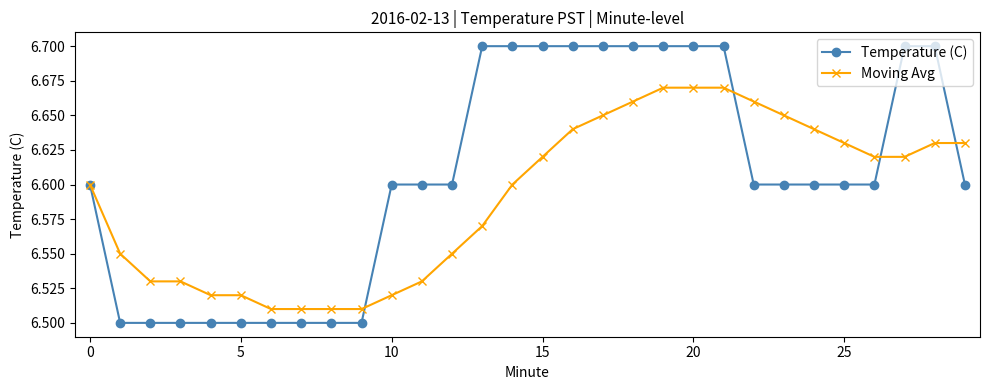

List the series in order of their peak value, lowest first.

Moving Avg, Temperature (C)